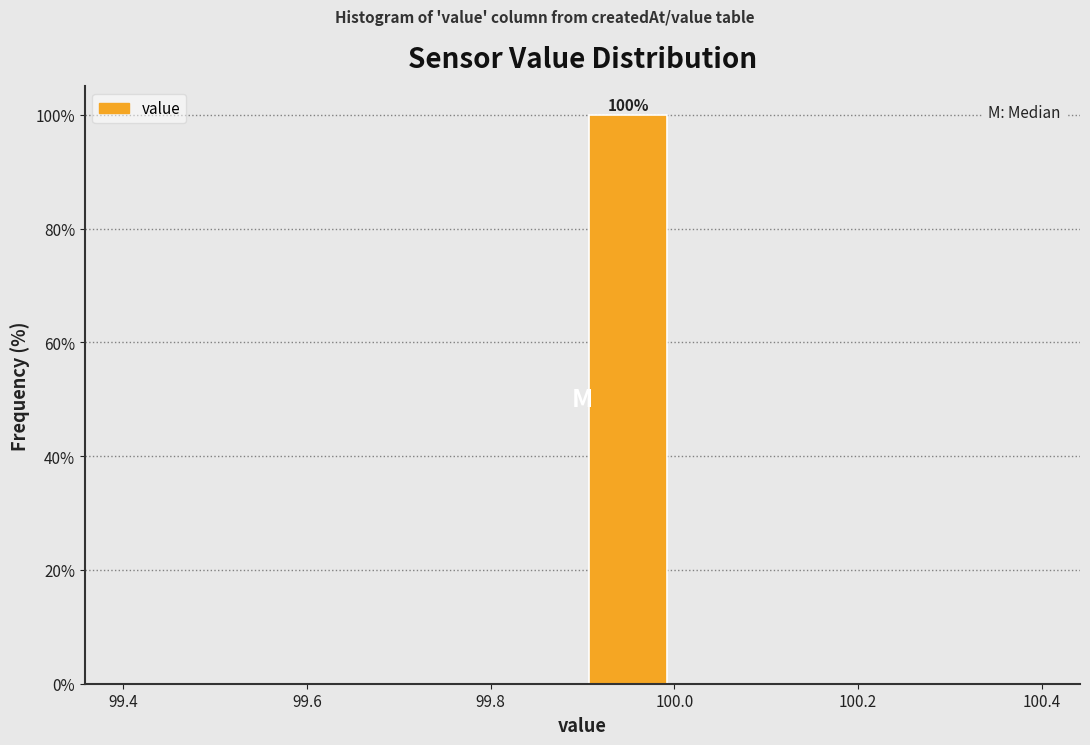

Which range on the x-axis has the tallest bar?

99.9 to 100.0